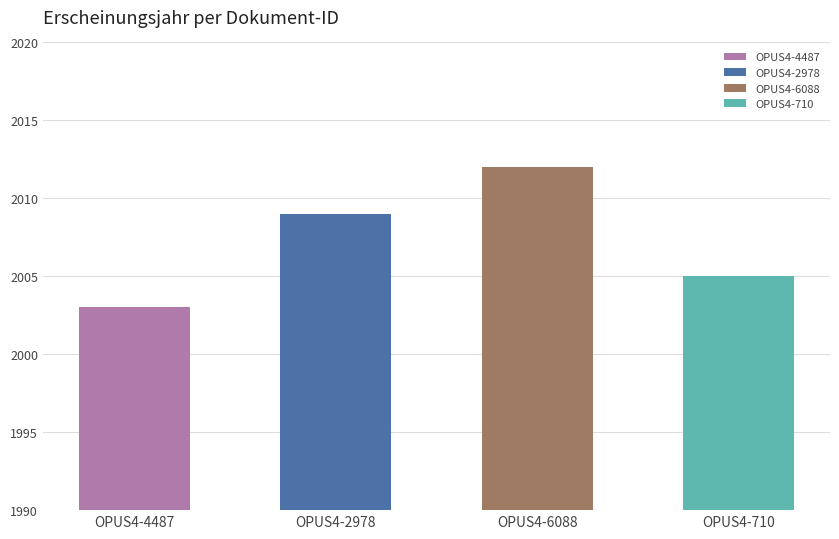

What is the change in value from OPUS4-6088 to OPUS4-710?

-7